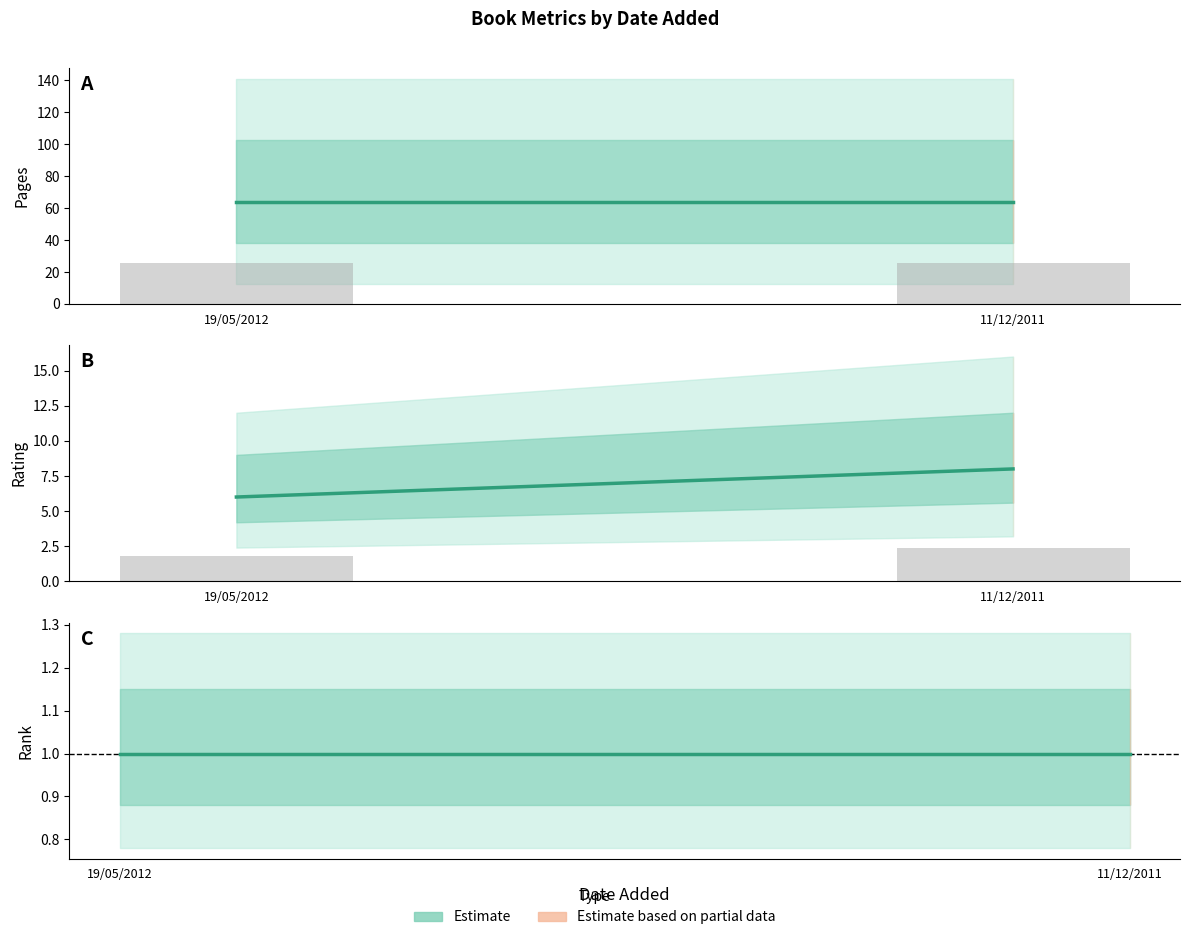

At which label is Estimate (rating) closest to 7?

19/05/2012